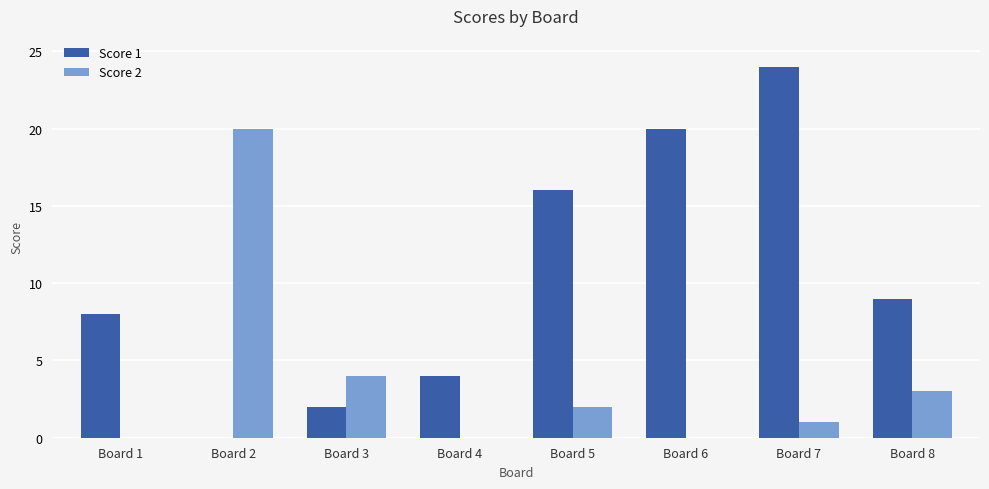

Reading left to right, transcribe all the data shown in this chart.

Score 1: Board 1=8	Board 2=0	Board 3=2	Board 4=4	Board 5=16	Board 6=20	Board 7=24	Board 8=9
Score 2: Board 1=0	Board 2=20	Board 3=4	Board 4=0	Board 5=2	Board 6=0	Board 7=1	Board 8=3